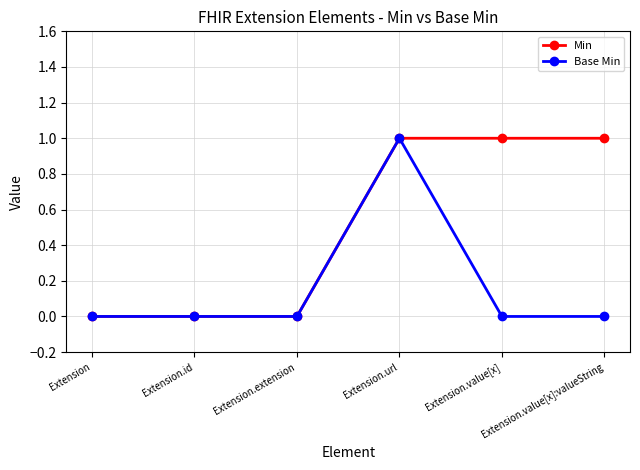

The value of Base Min at Extension.url is 1. True or false?

True